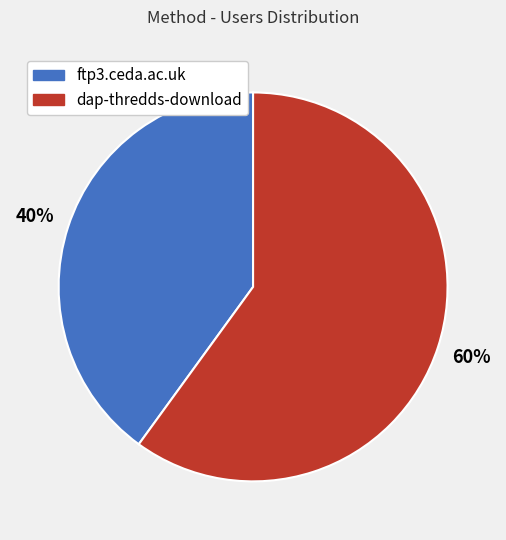

Is it true that ftp3.ceda.ac.uk is 40% of the pie?

True